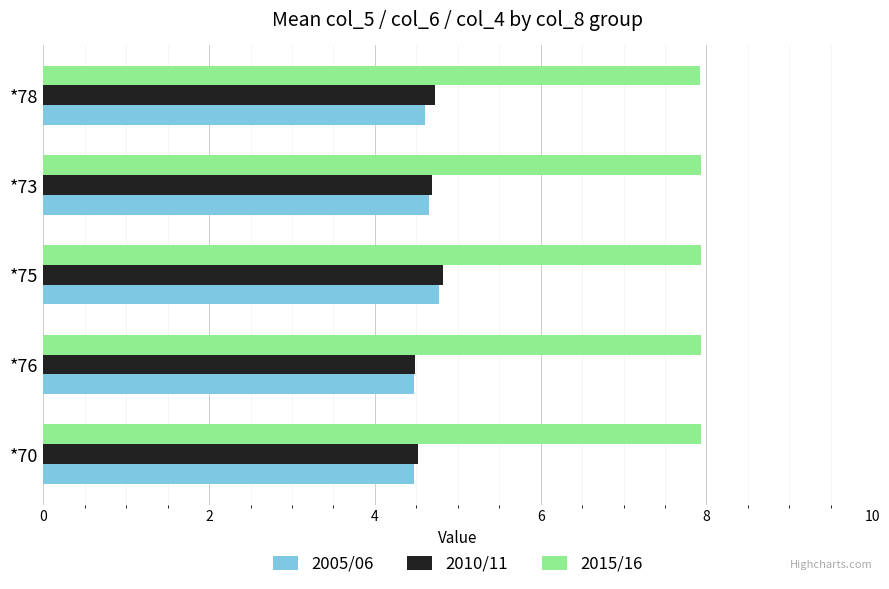

Count the 2015/16 values in the range 7 to 8.

5